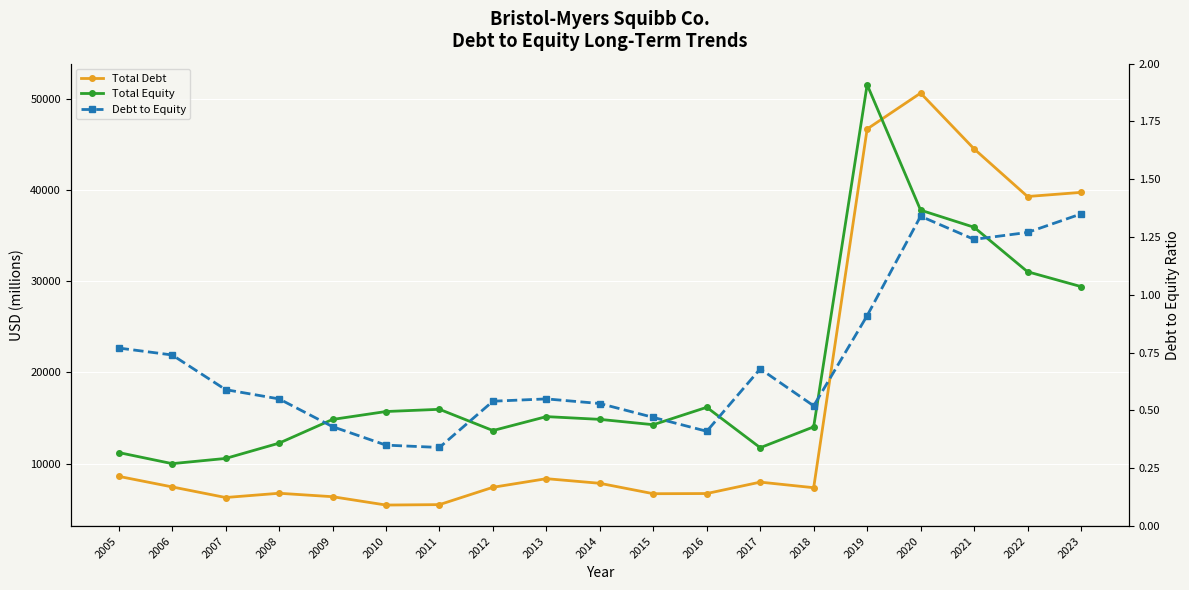

At 2010, list the series in order from largest to smallest.

Total Equity, Total Debt, Debt to Equity